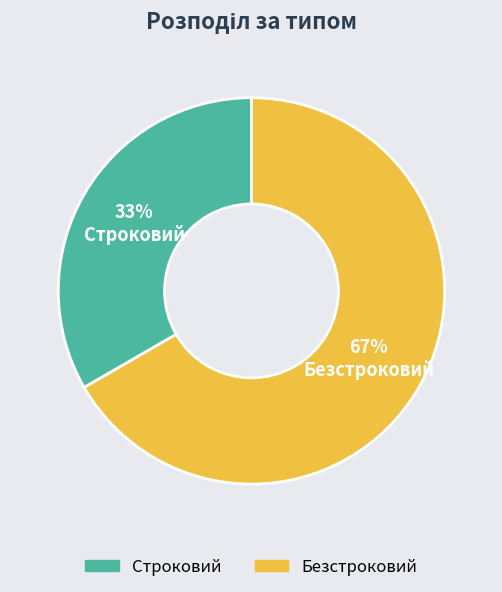

Between Безстроковий and Строковий, which is larger?

Безстроковий